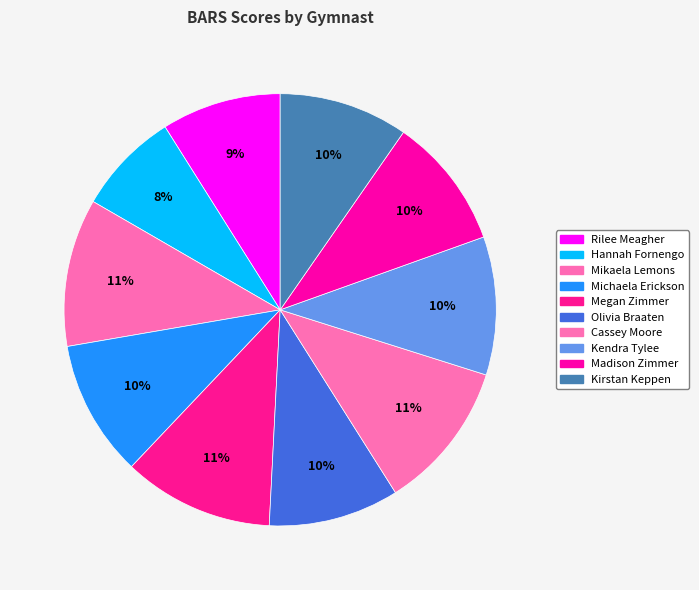

Rank the categories by value from highest to lowest.

Megan Zimmer, Cassey Moore, Mikaela Lemons, Kendra Tylee, Michaela Erickson, Madison Zimmer, Olivia Braaten, Kirstan Keppen, Rilee Meagher, Hannah Fornengo